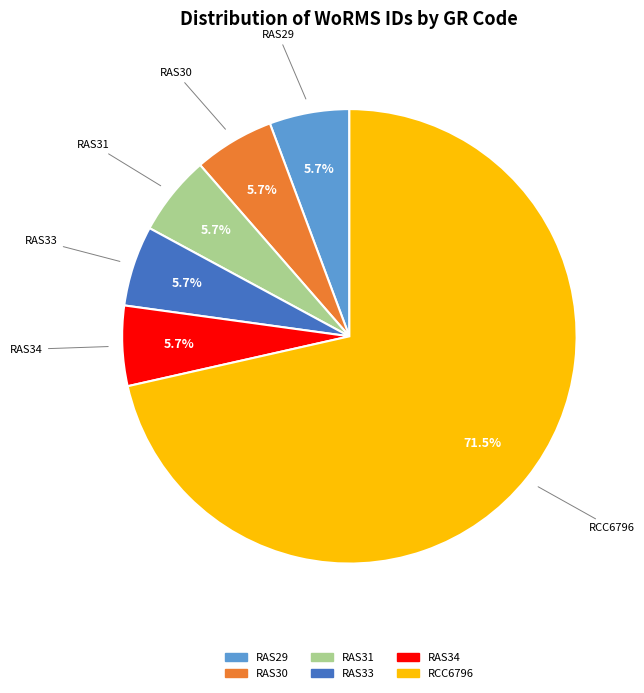

Is the sum of RCC6796 and RAS33 greater than half?

Yes